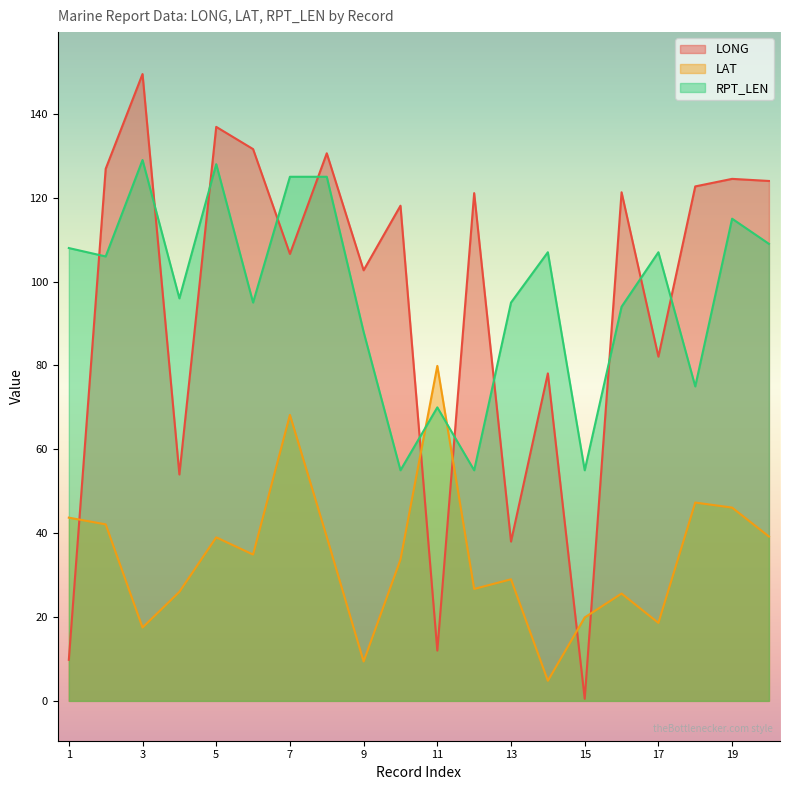

Is it true that LONG equals 42.1 at 17?

False